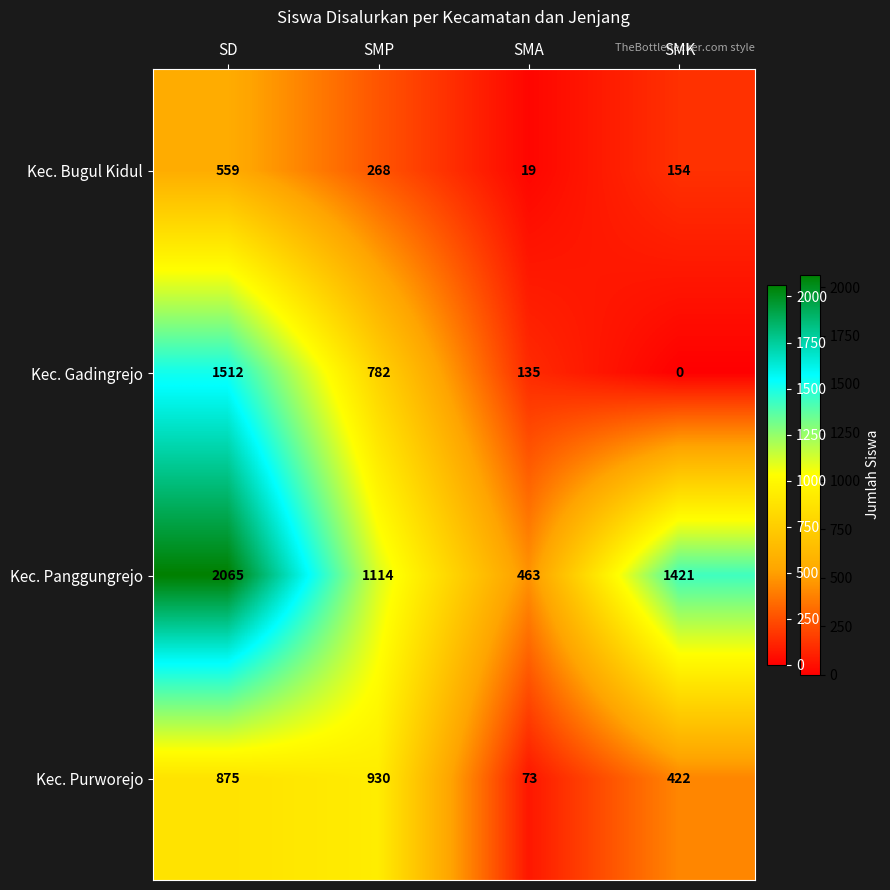

At SMP, list the series in order from smallest to largest.

Kec. Bugul Kidul, Kec. Gadingrejo, Kec. Purworejo, Kec. Panggungrejo